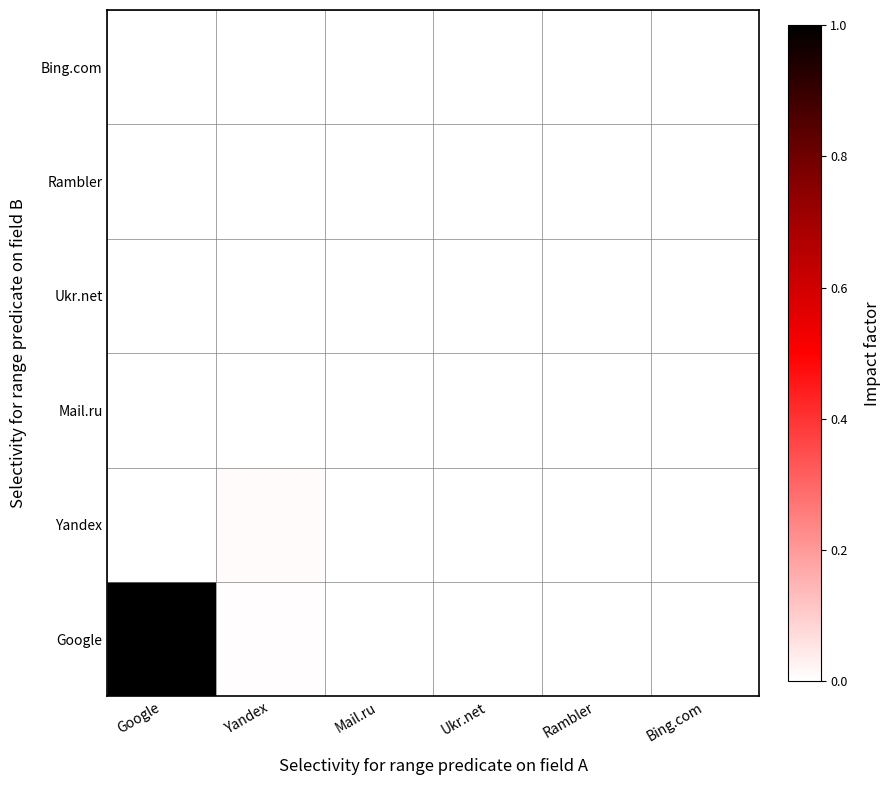

Which series has the largest total across all categories?

Google